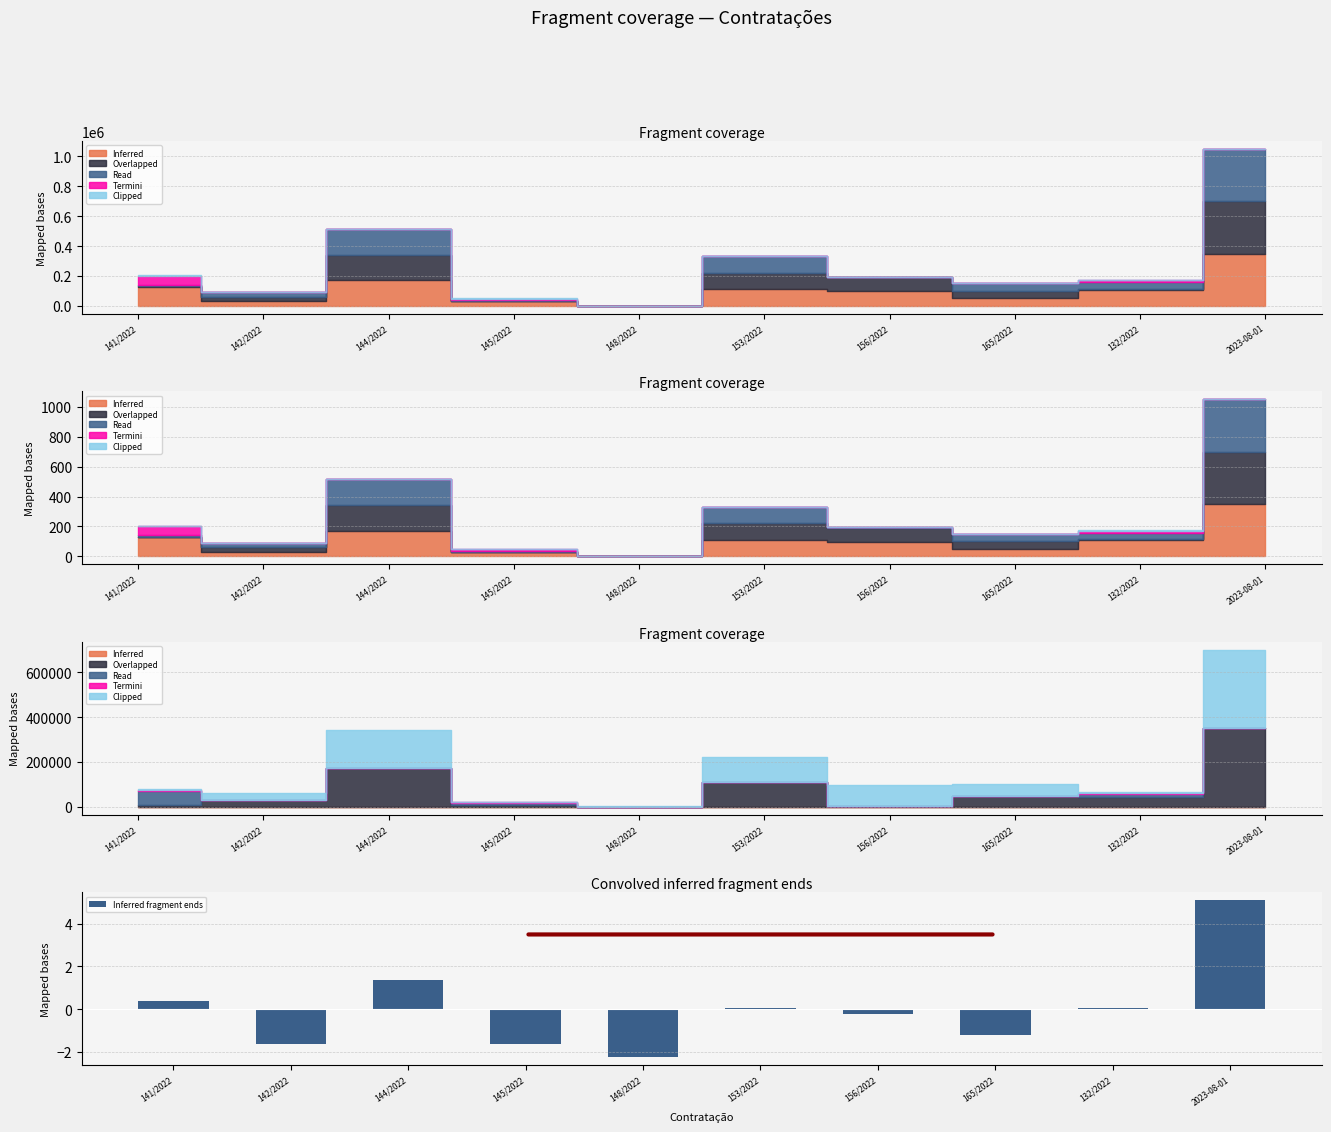

How many negative values are there?

5